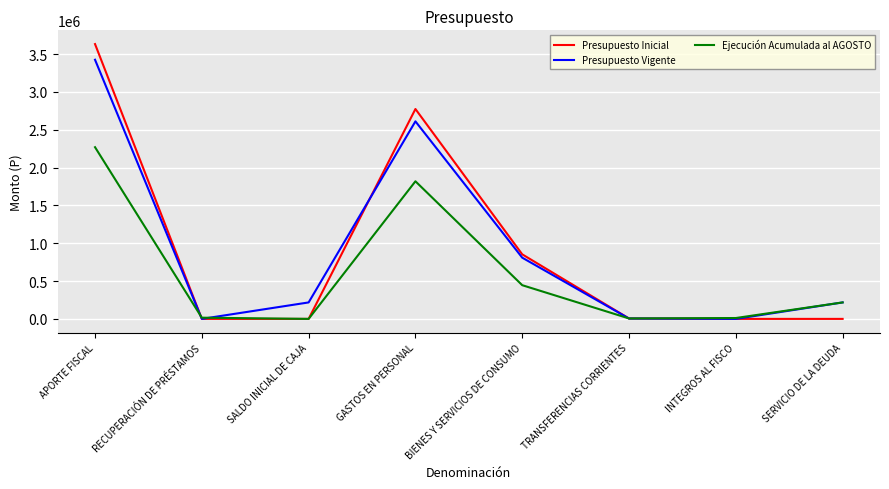

Rank the series by their maximum value, from highest to lowest.

Presupuesto Inicial, Presupuesto Vigente, Ejecución Acumulada al AGOSTO